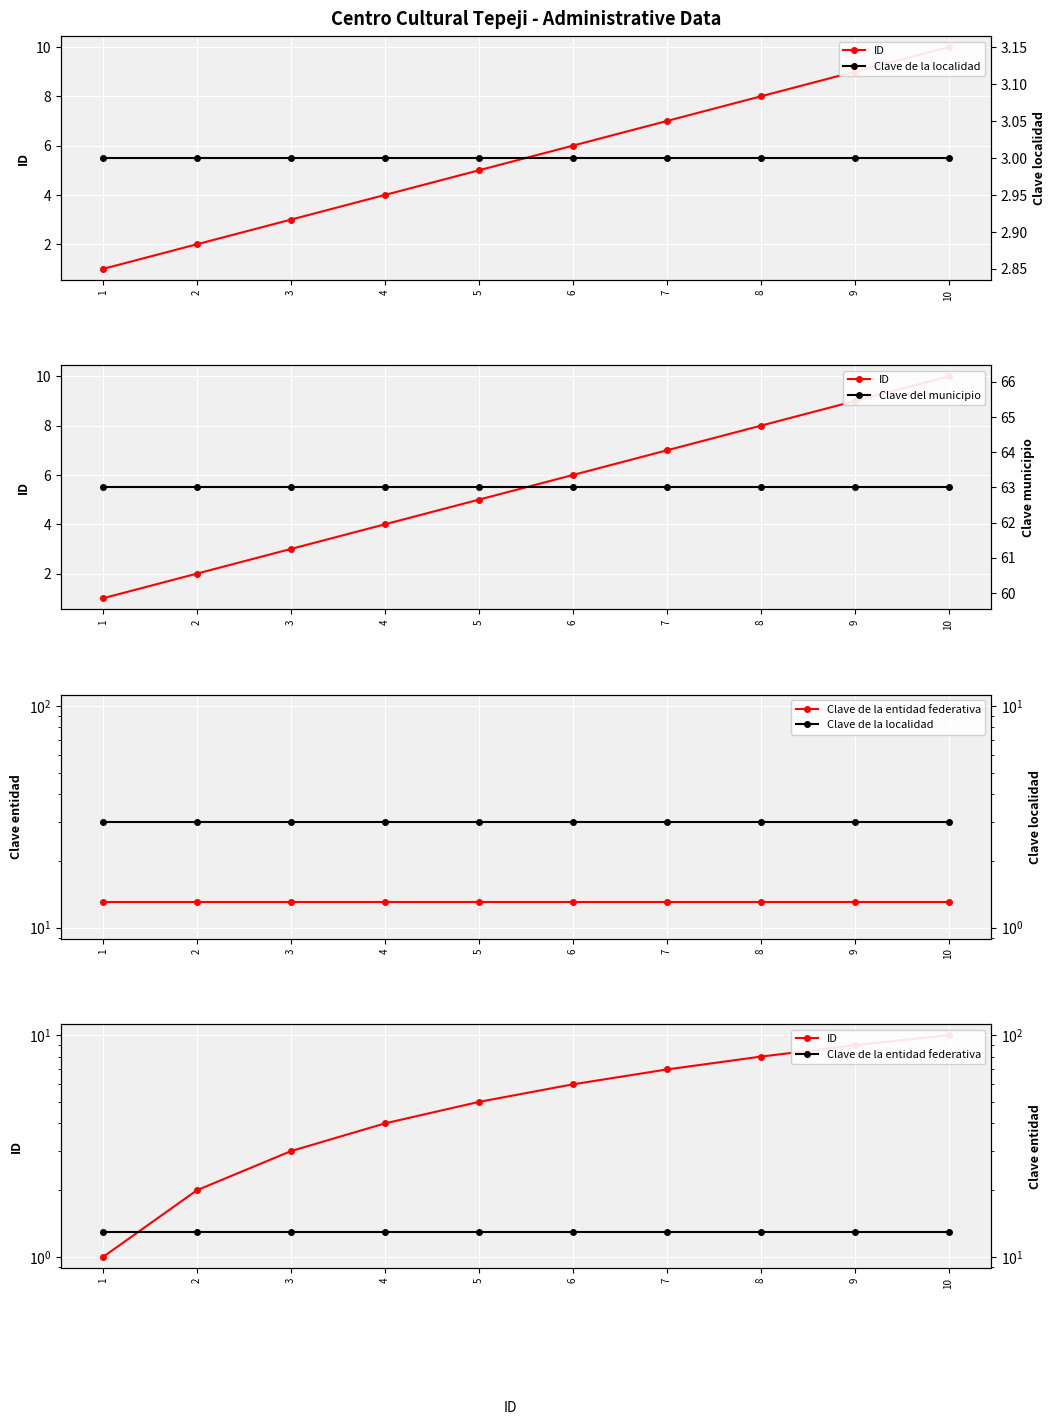

Which has a higher value, 8 or 9?

9